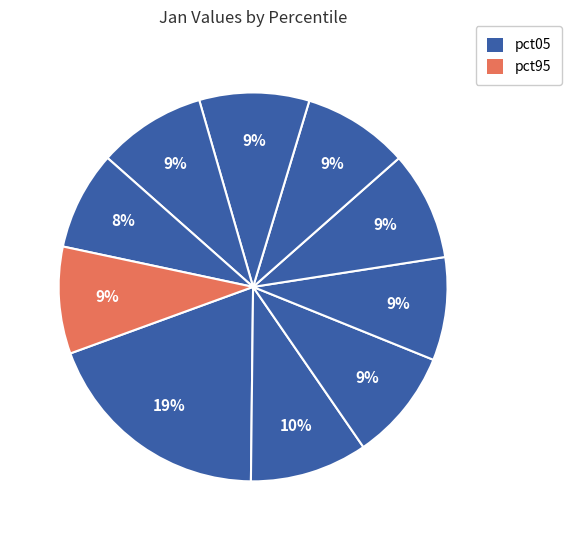

How many segments does this pie chart have?

10